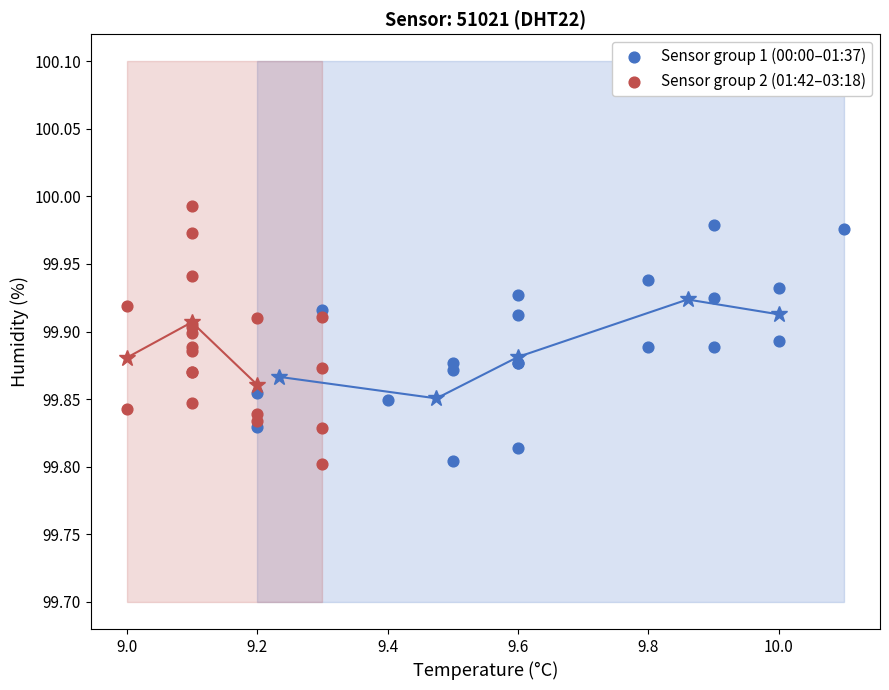

Which series has the widest spread of Y values?

Sensor group 2 (01:42–03:18)